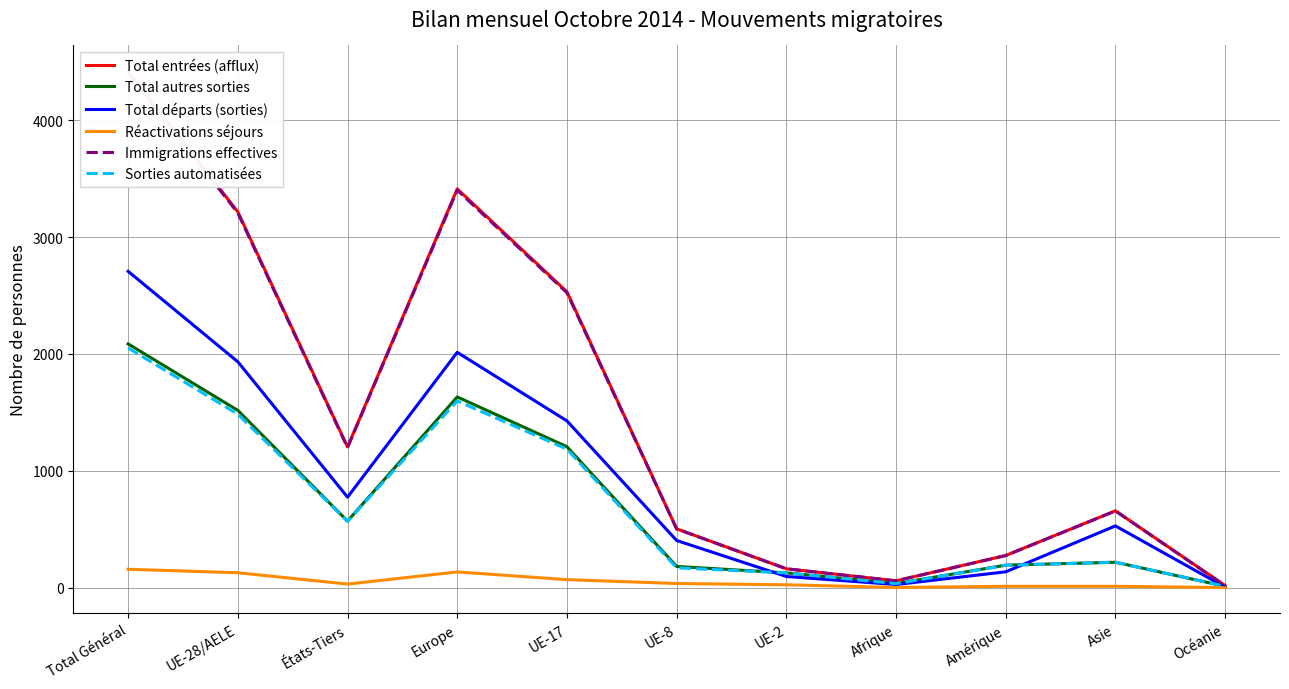

True or false: Total entrées (afflux) and Total autres sorties cross at least once.

False